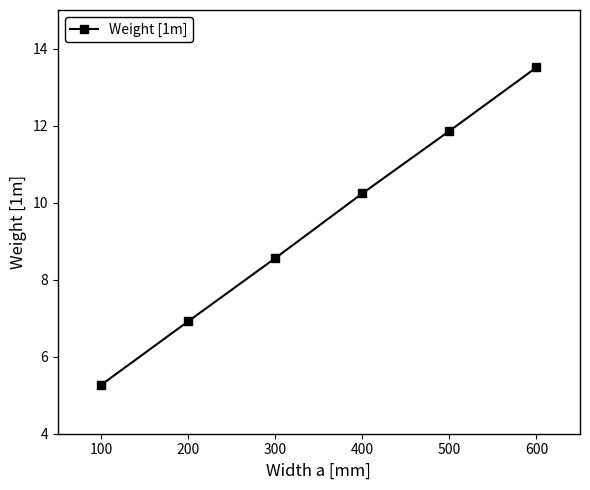

How many lines are shown in the chart?

1